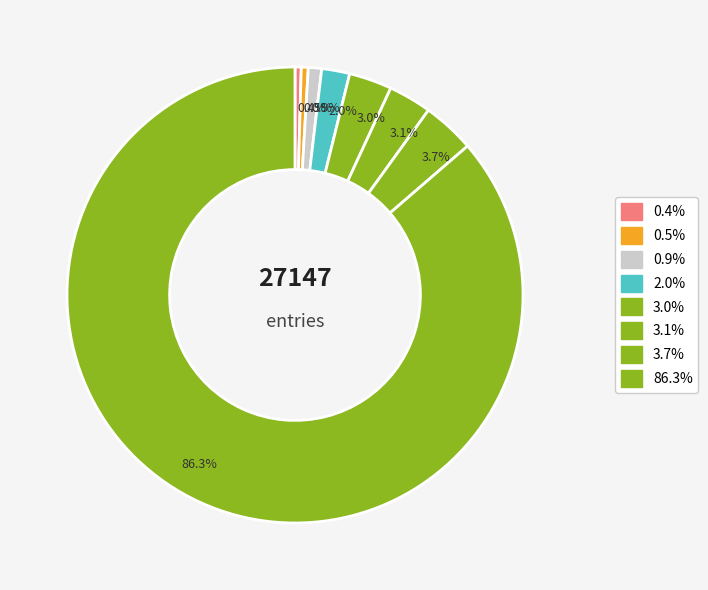

How many segments does this pie chart have?

8